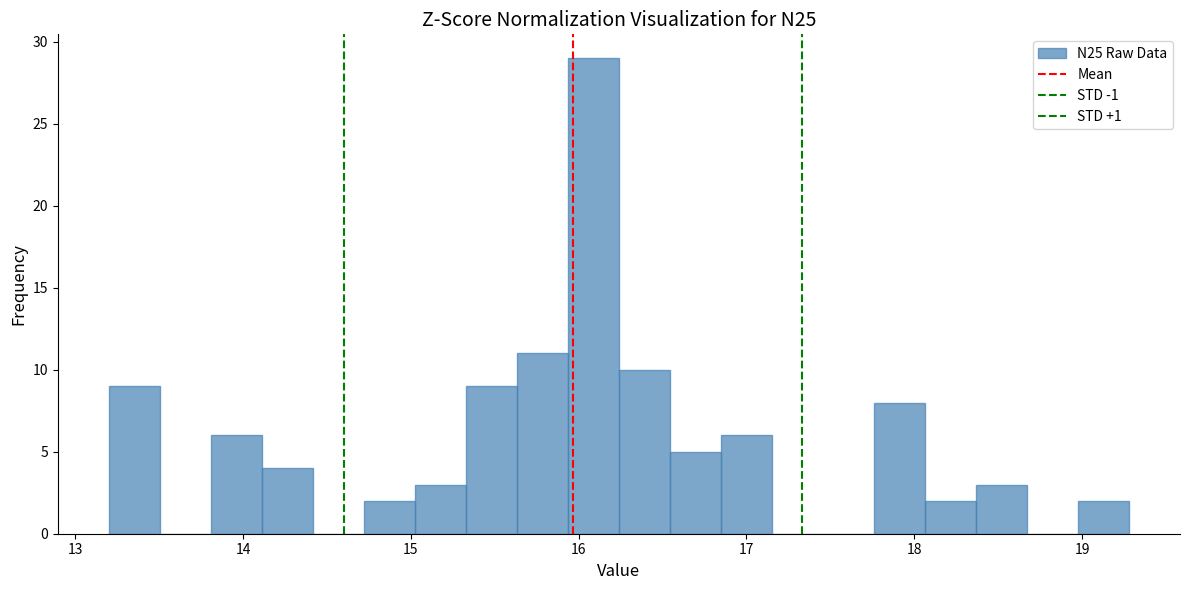

Around what value on the x-axis is the tallest bar? Give the approximate position of its centre, as read against the axis.

16.1